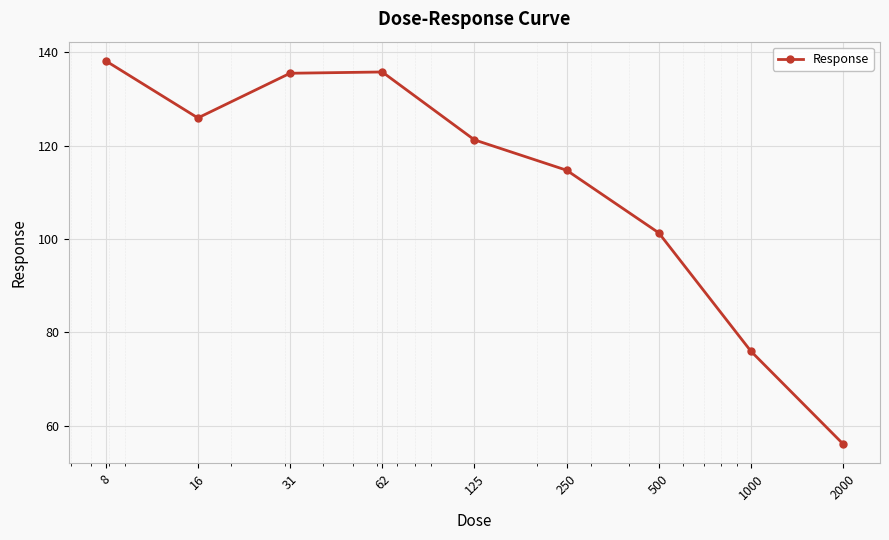

What is the difference between the maximum and minimum values?

82.1